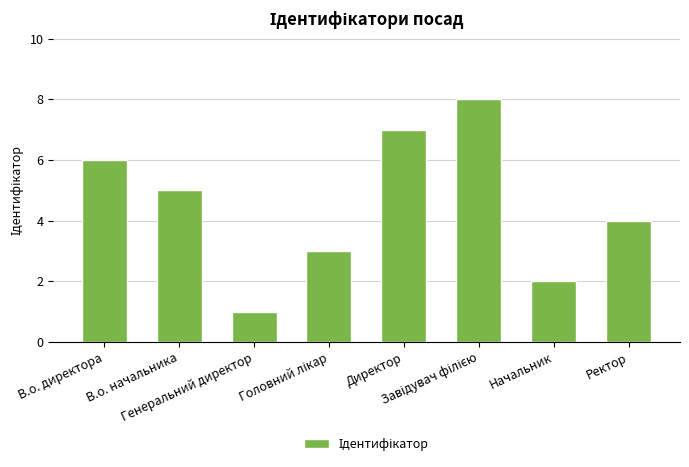

What is the difference between the second highest and minimum values?

6